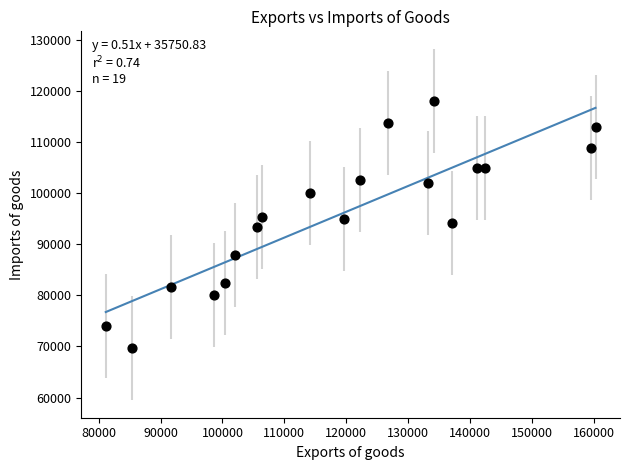

What is the range of Y values (max minus min)?

48434.1